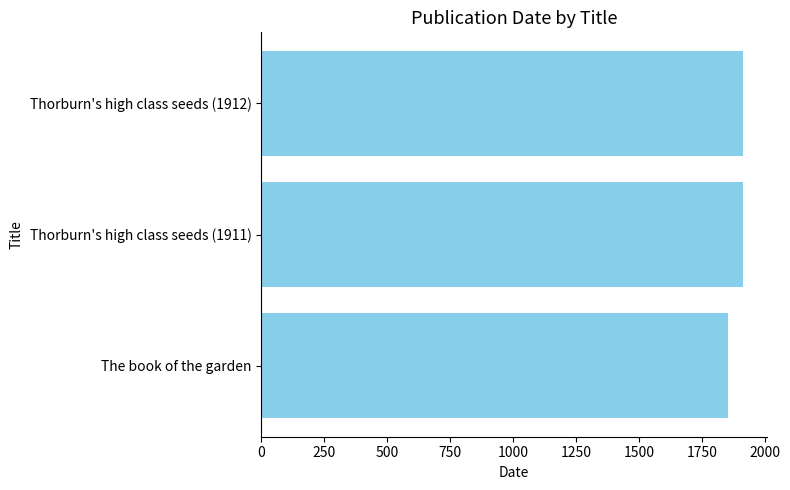

What is the average value?

1893